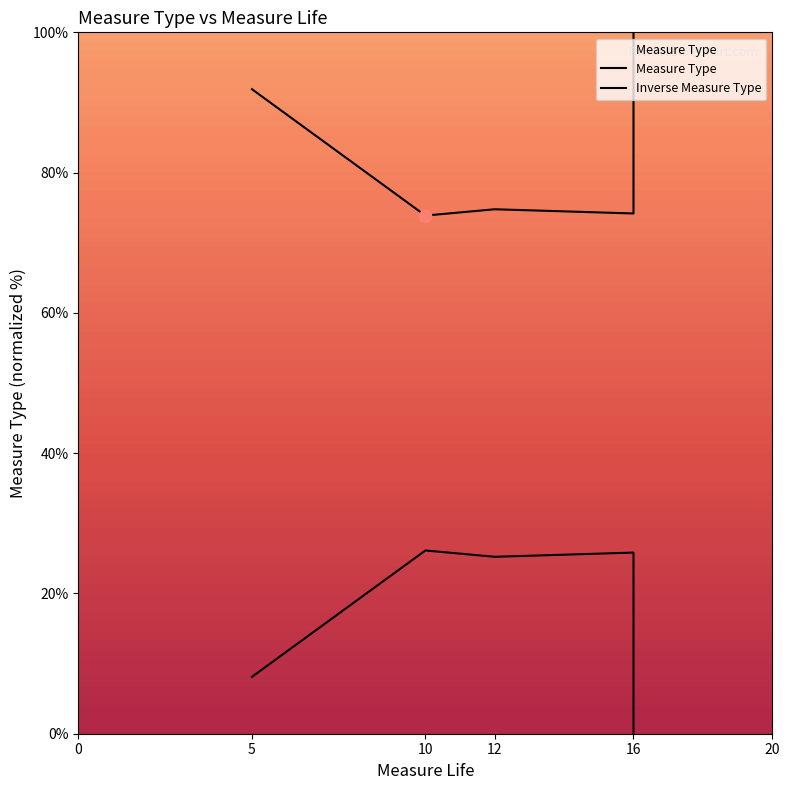

Which series contains the lowest Y value?

Inverse Measure Type